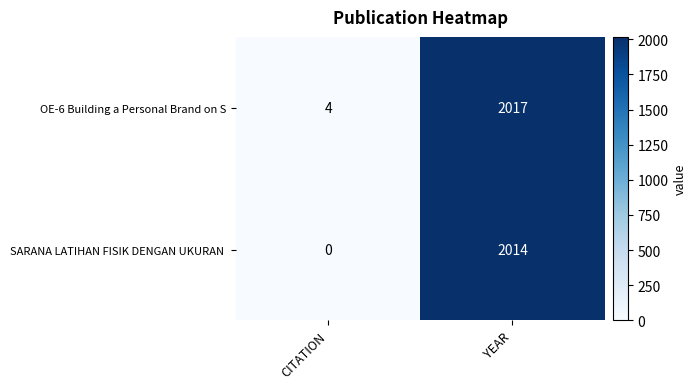

Where is OE-6 Building a Personal Brand on S nearest to the value 1010?

CITATION